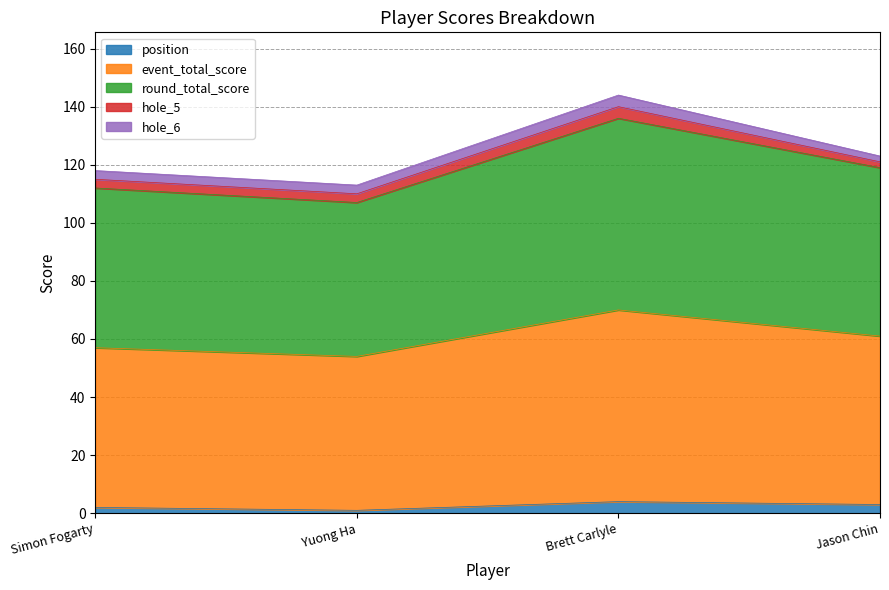

Does the chart display data point markers on the line(s)?

No